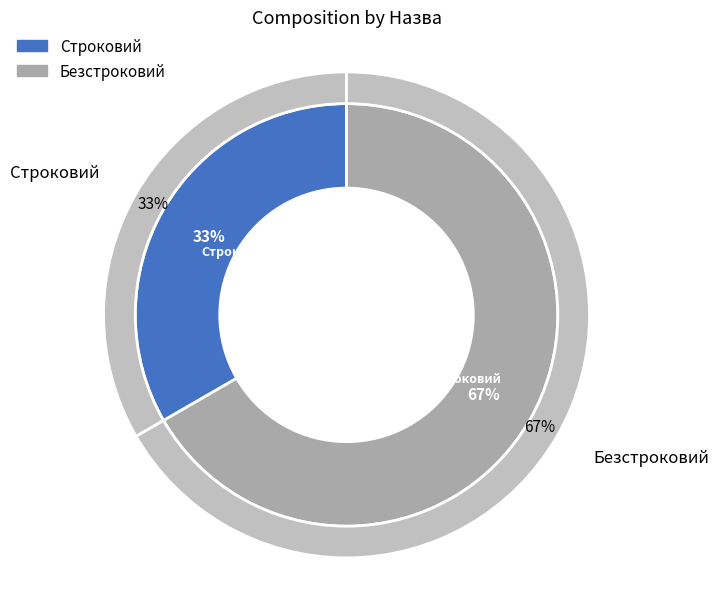

Which category has the smallest portion of the pie?

Строковий